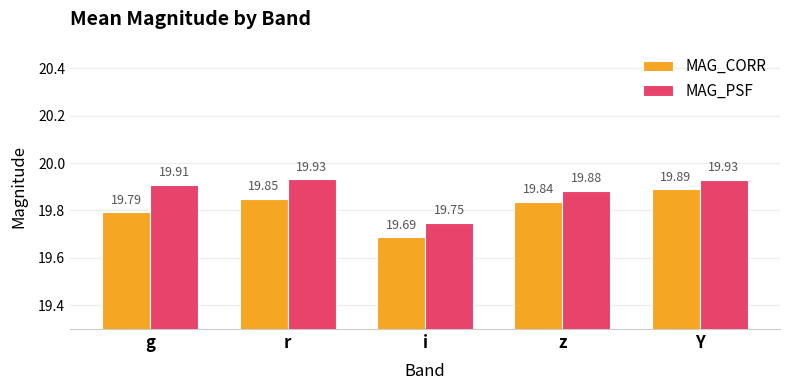

Where is MAG_PSF nearest to the value 19?

i